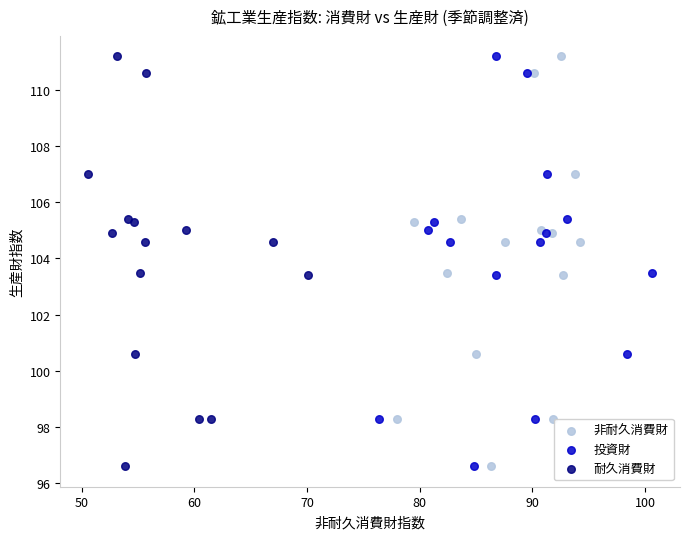

What are all the series names shown in the legend?

非耐久消費財, 投資財, 耐久消費財